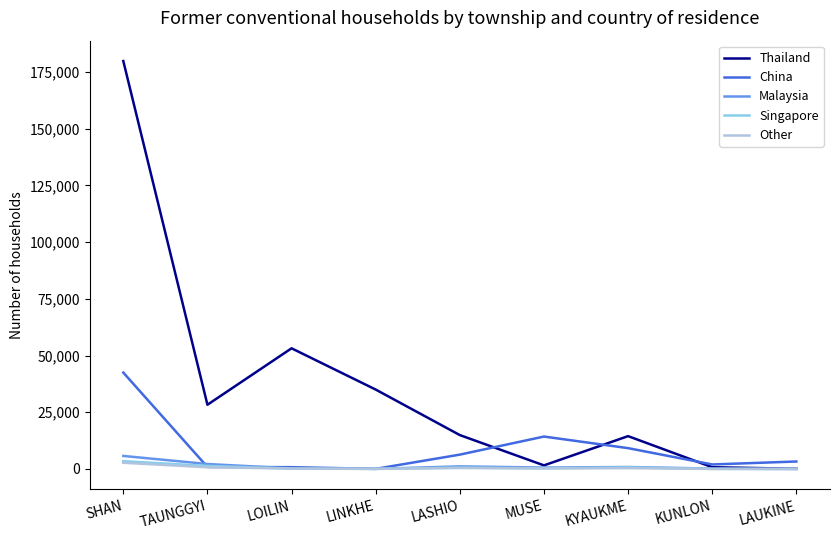

How many lines are shown in the chart?

5